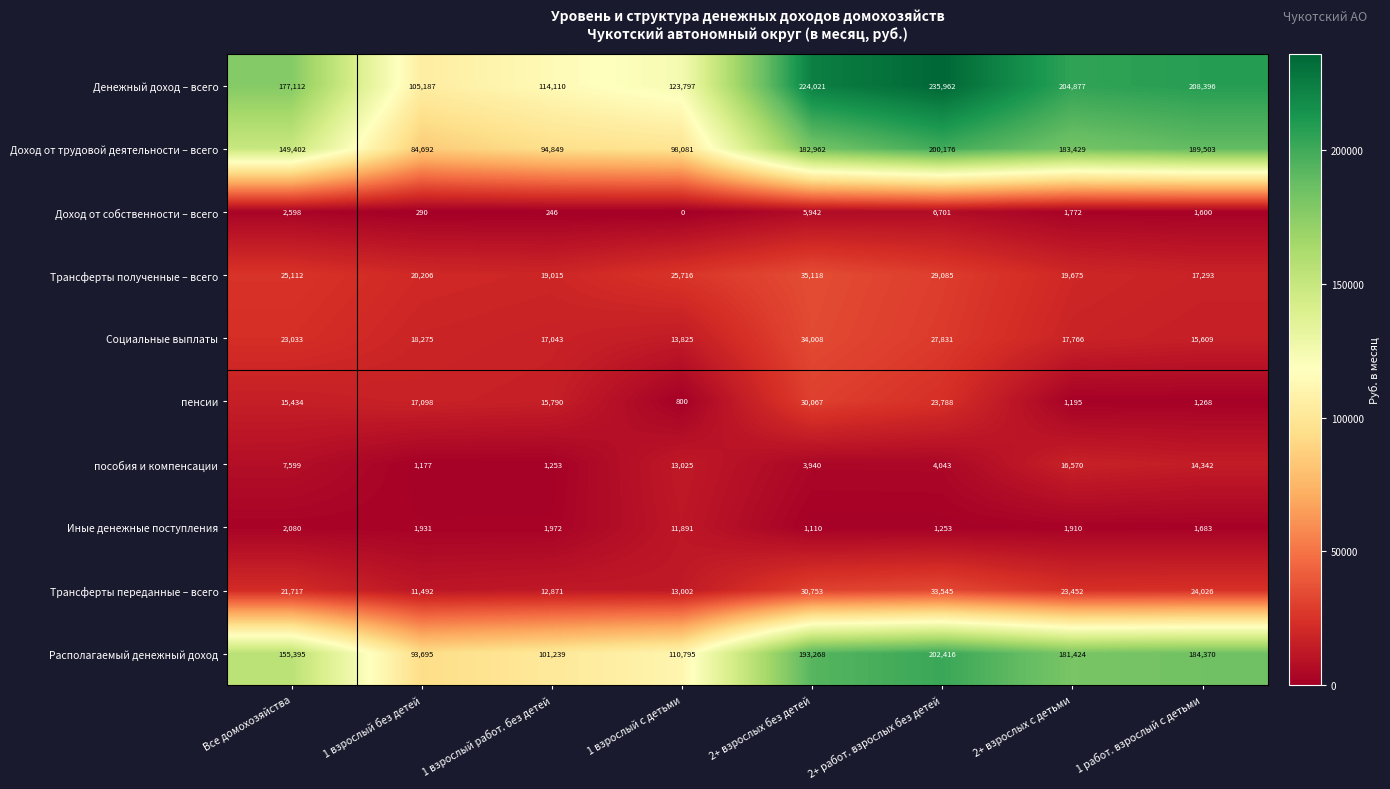

Rank the series by their maximum value, from lowest to highest.

Доход от собственности – всего, Иные денежные поступления, пособия и компенсации, пенсии, Трансферты переданные – всего, Социальные выплаты, Трансферты полученные – всего, Доход от трудовой деятельности – всего, Располагаемый денежный доход, Денежный доход – всего